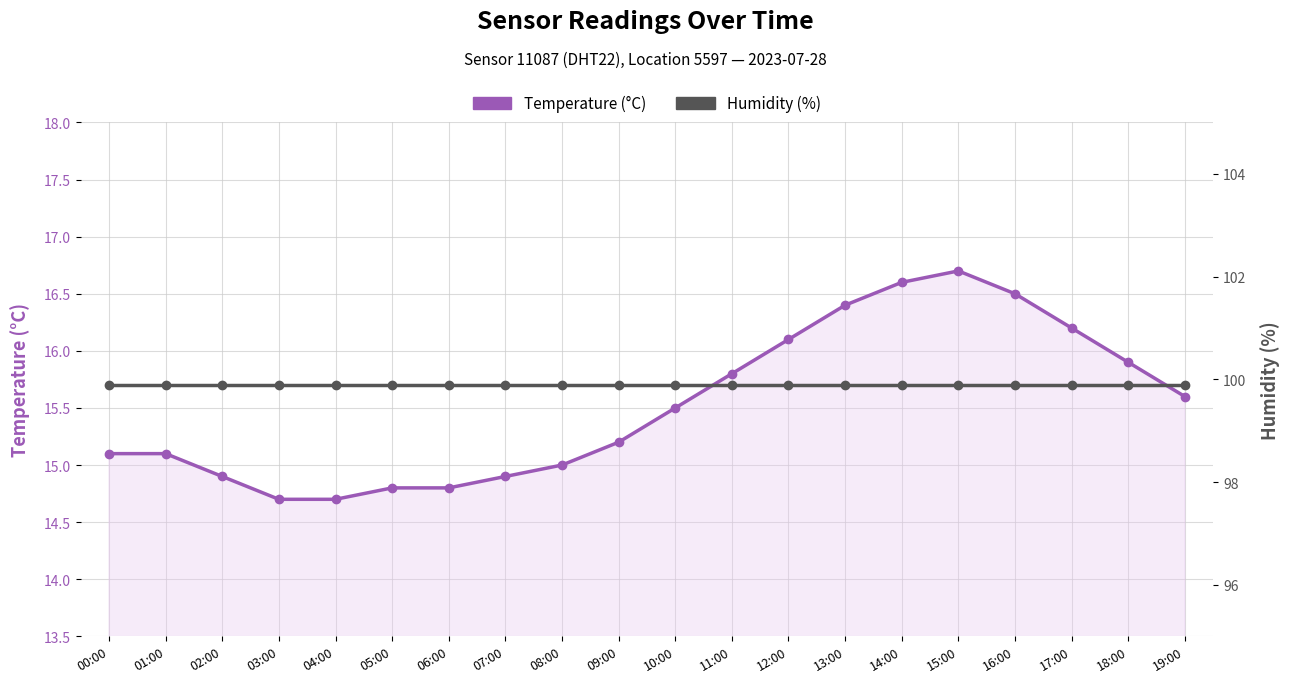

What is the greatest value displayed?

99.9